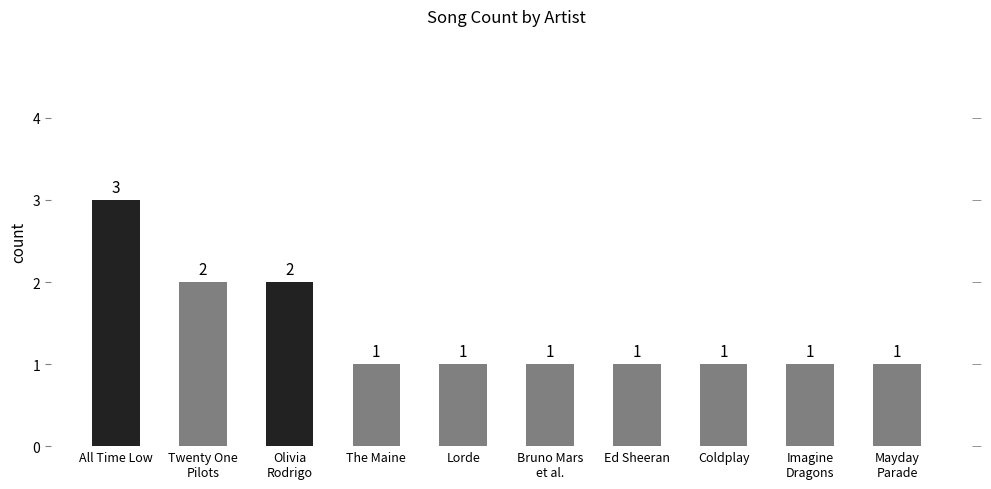

What is the greatest value displayed?

3